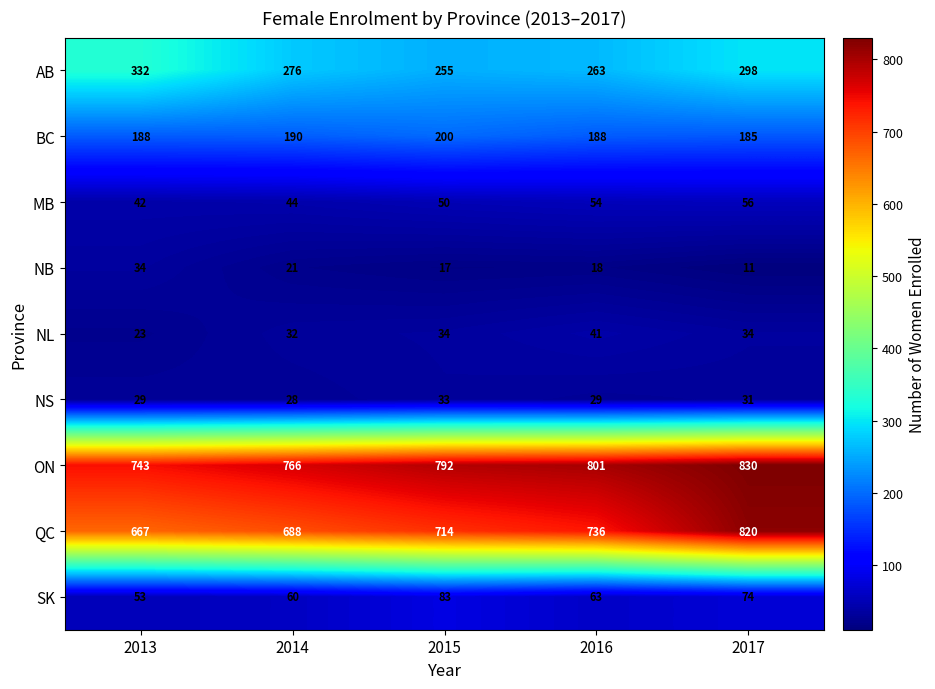

What is the spread (max minus min) of values at 2017?

819